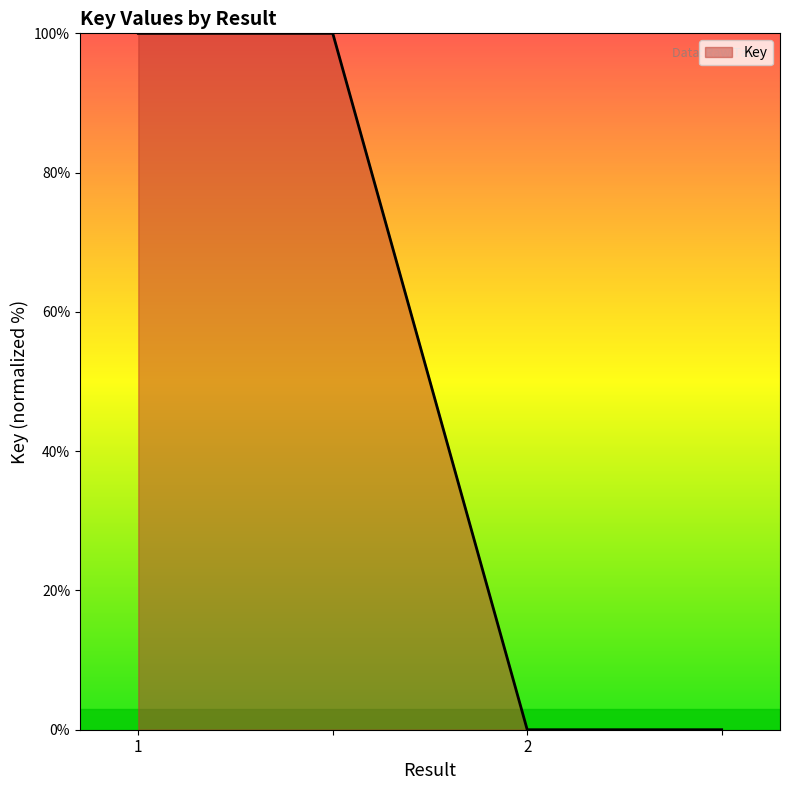

How many values are below 100?

2